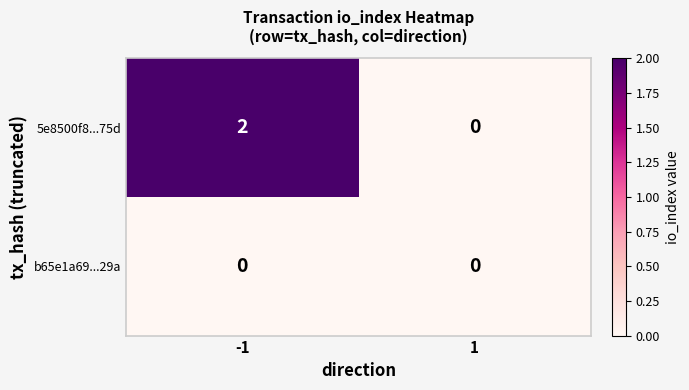

Rank the series at -1 from highest to lowest value.

5e8500f8...75d, b65e1a69...29a